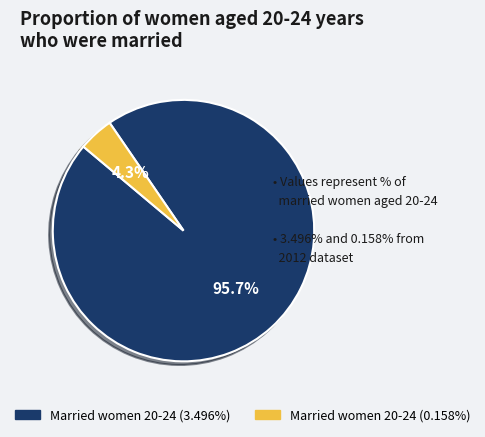

Is there any slice that represents more than half of the pie?

Yes